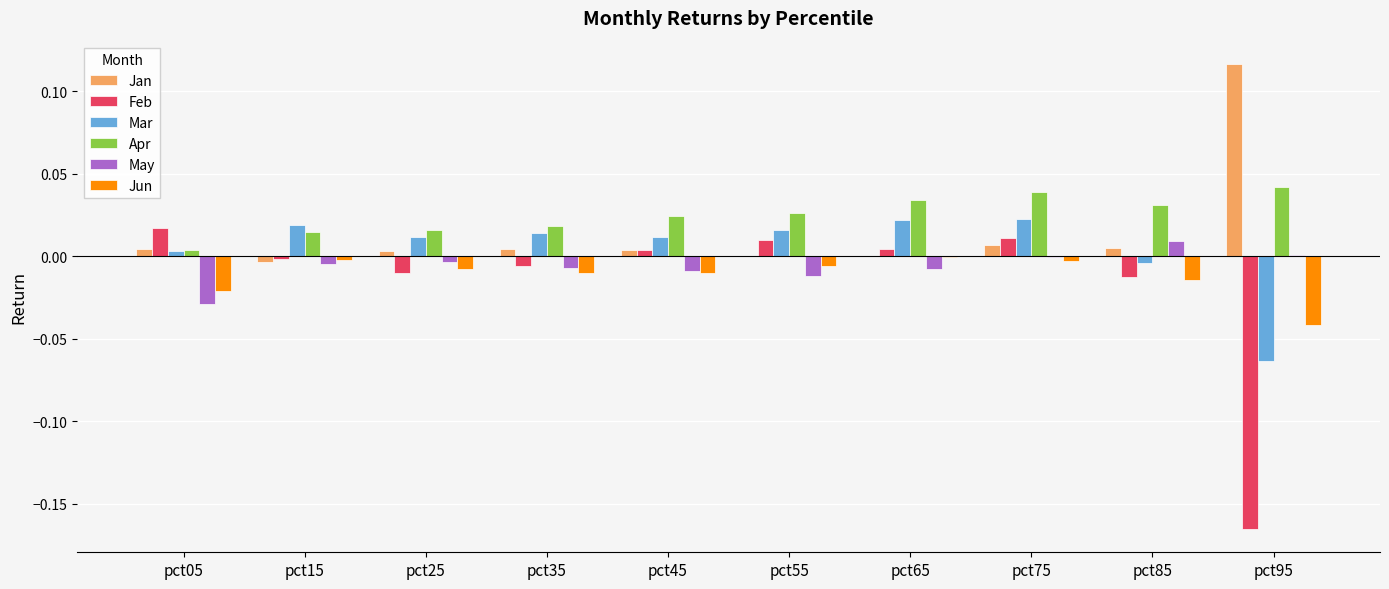

Which series has the largest total across all categories?

Apr